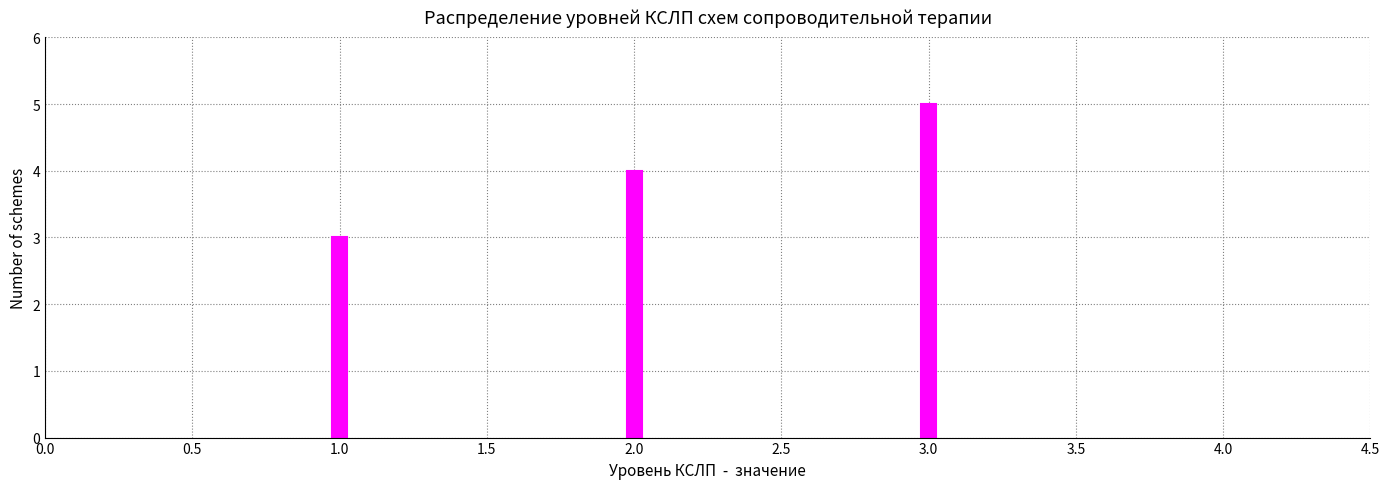

Reading right to left, list all the values displayed in this chart.

5	4	3